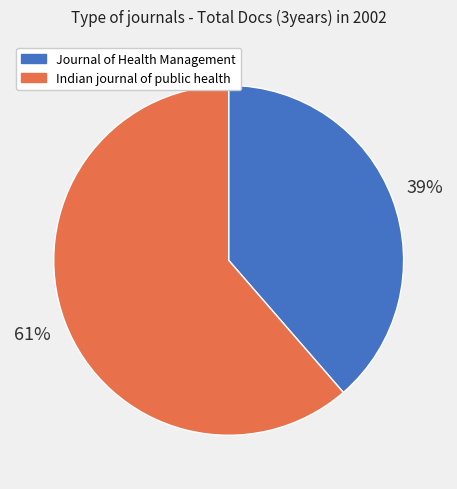

True or false: Indian journal of public health accounts for 75% of the total.

False